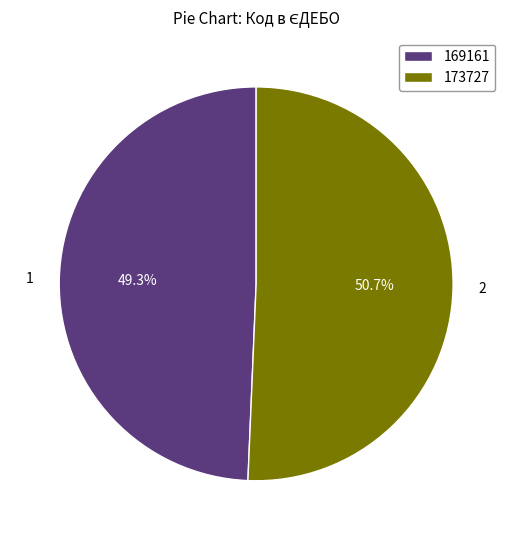

Which category has the smallest portion of the pie?

169161